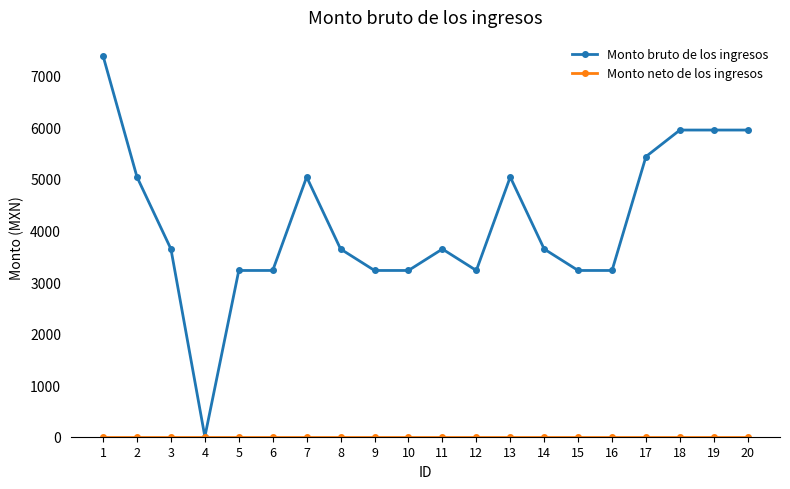

How many positive values does the Monto bruto de los ingresos series have?

19